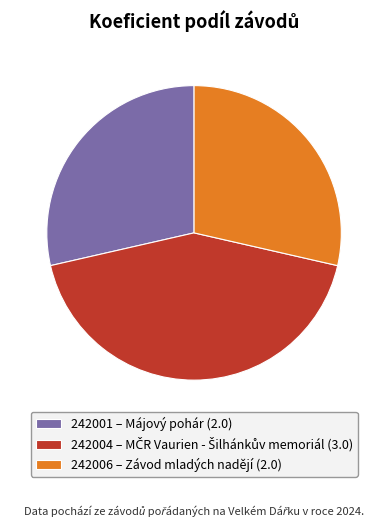

Is there any slice that represents more than half of the pie?

No